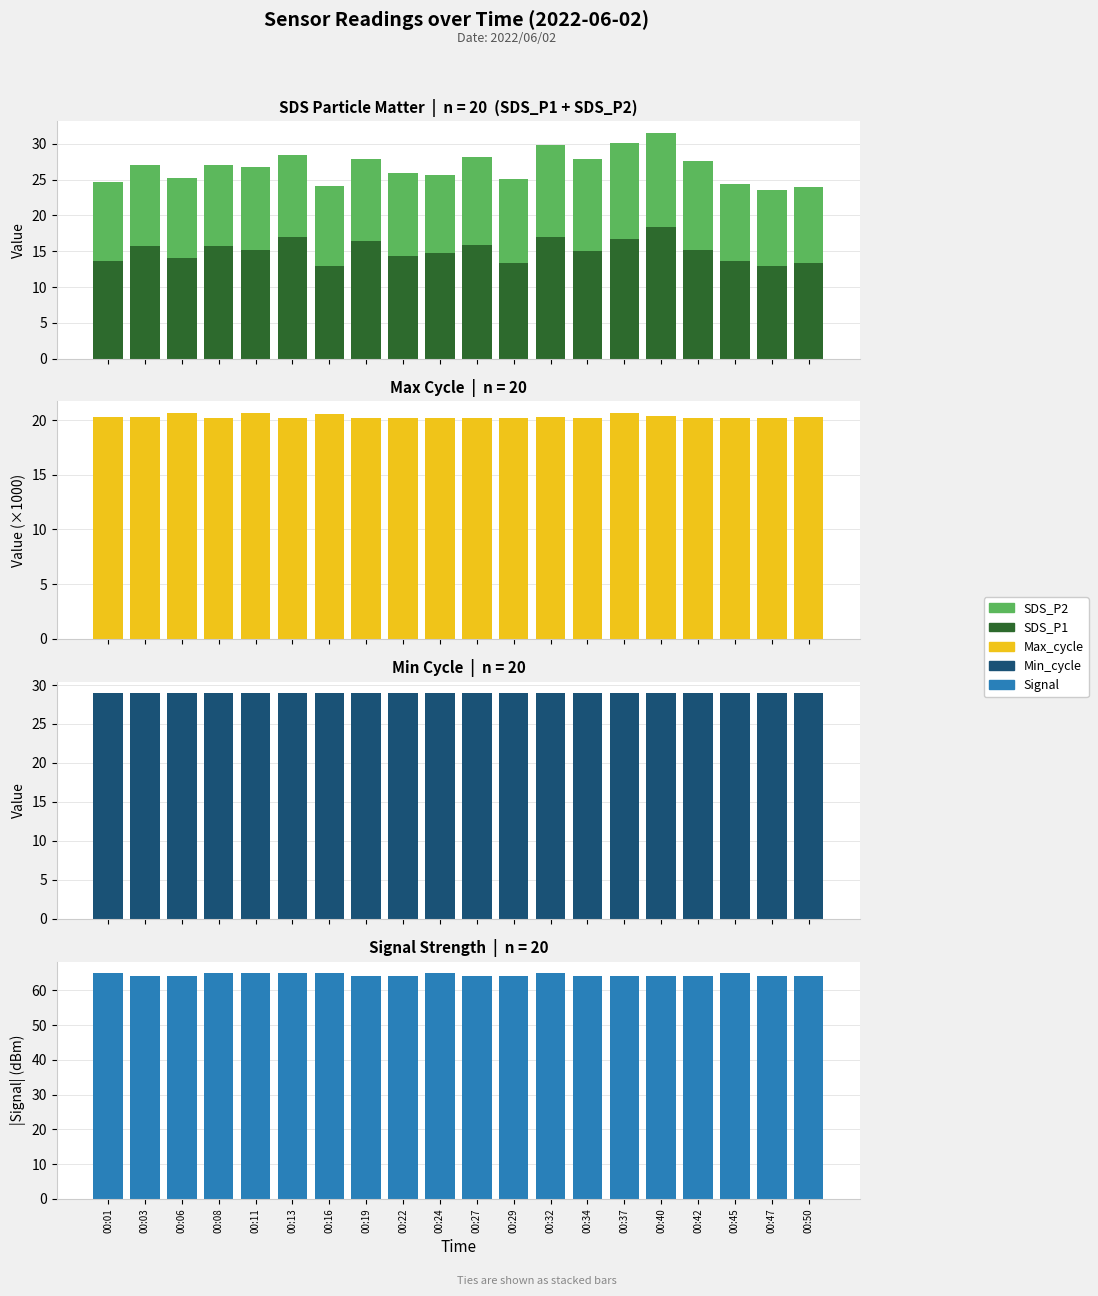

What is the difference between the maximum and minimum values in the Signal (|dBm|) series?

1.0